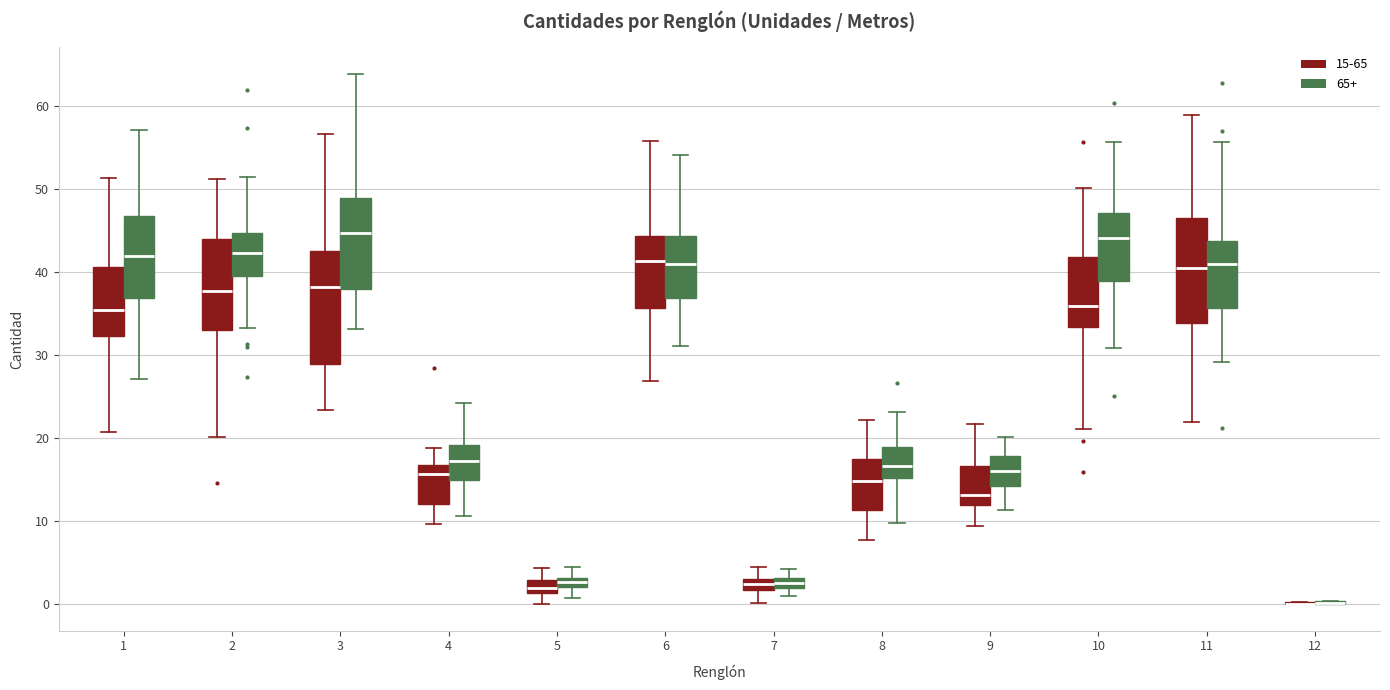

Where does the upper whisker of the box for 9 (65+) end on the y-axis? The values are not printed on the chart, so give them approximately, as read against the axis.

20